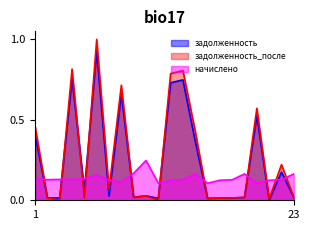

At how many categories does at least one series exceed 0?

22